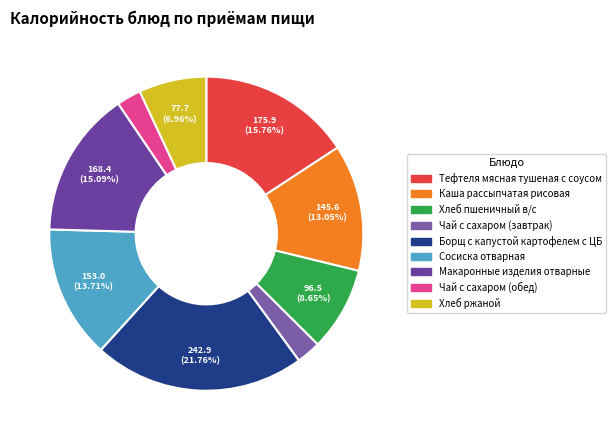

Rank the categories by value from lowest to highest.

Чай с сахаром (завтрак), Чай с сахаром (обед), Хлеб ржаной, Хлеб пшеничный в/с, Каша рассыпчатая рисовая, Сосиска отварная, Макаронные изделия отварные, Тефтеля мясная тушеная с соусом, Борщ с капустой картофелем с ЦБ